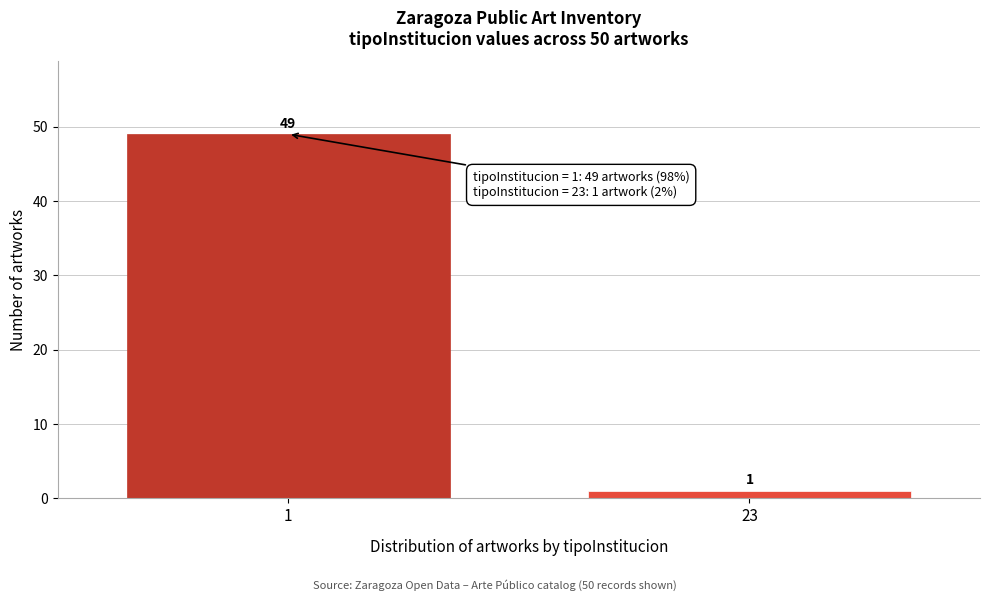

Reading left to right, list all the values displayed in this chart.

49	1